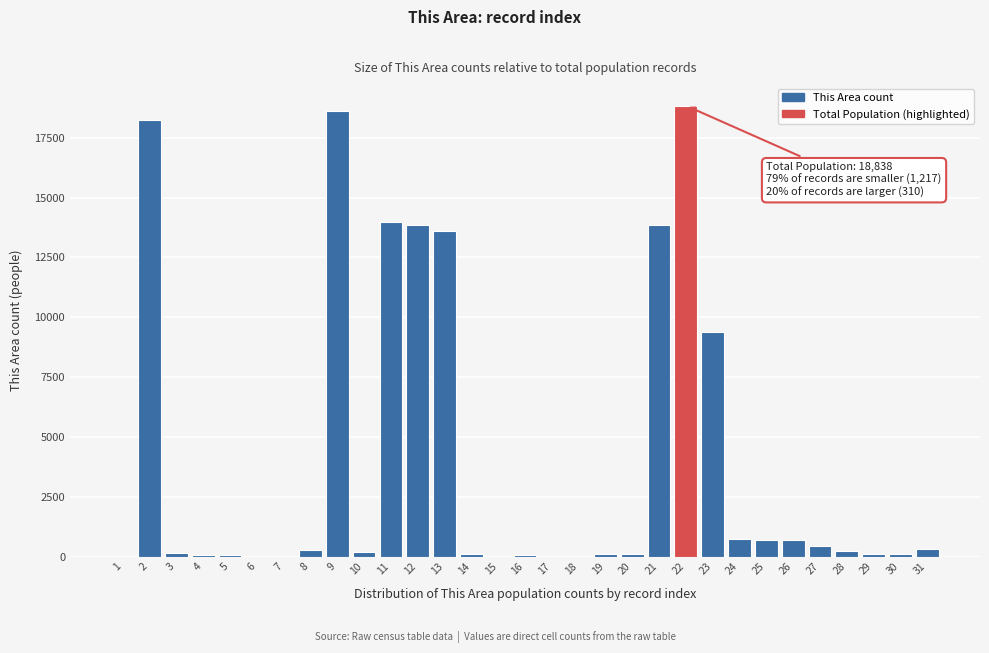

Is it true that the value at 21 is 13842?

True